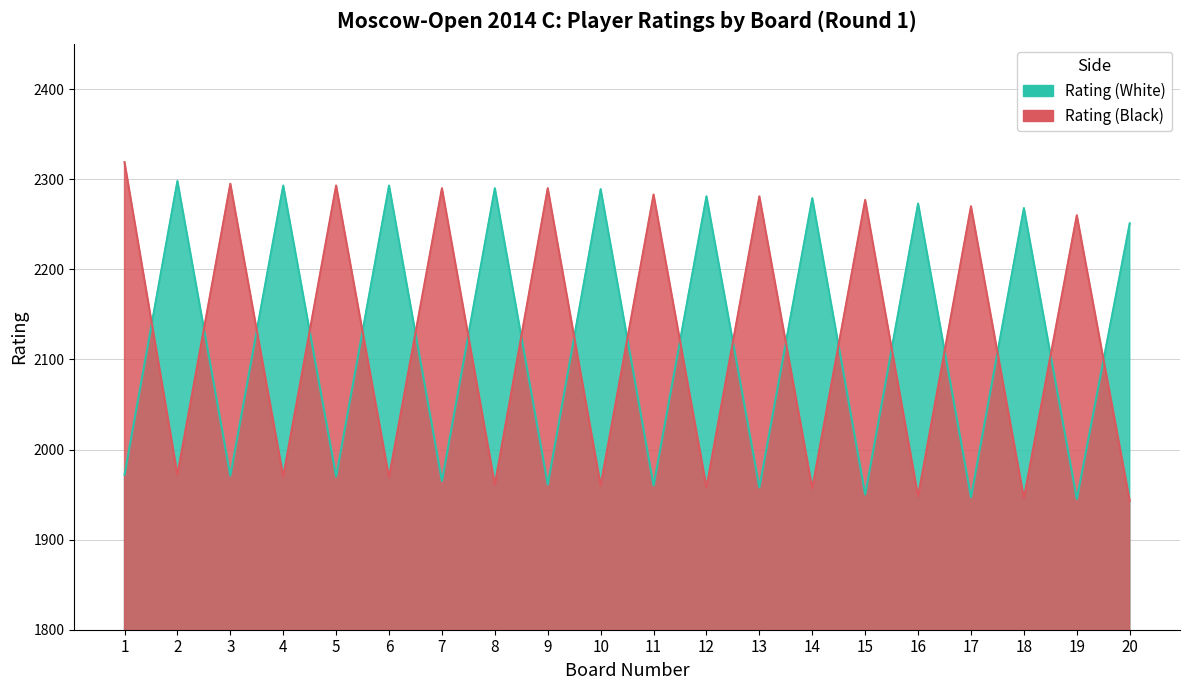

What is the smallest value displayed?

1943